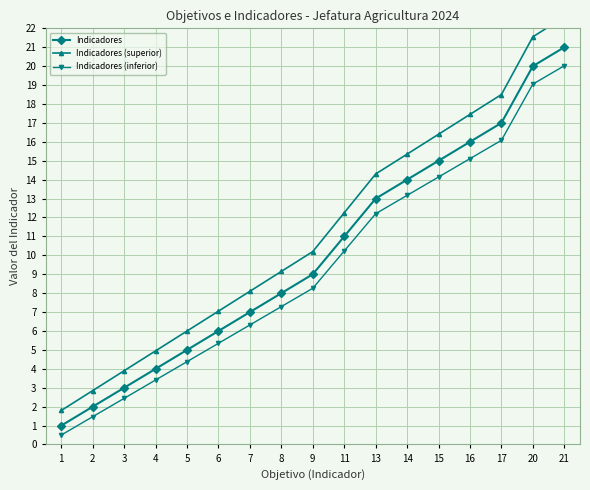

How many series are shown in this chart?

3